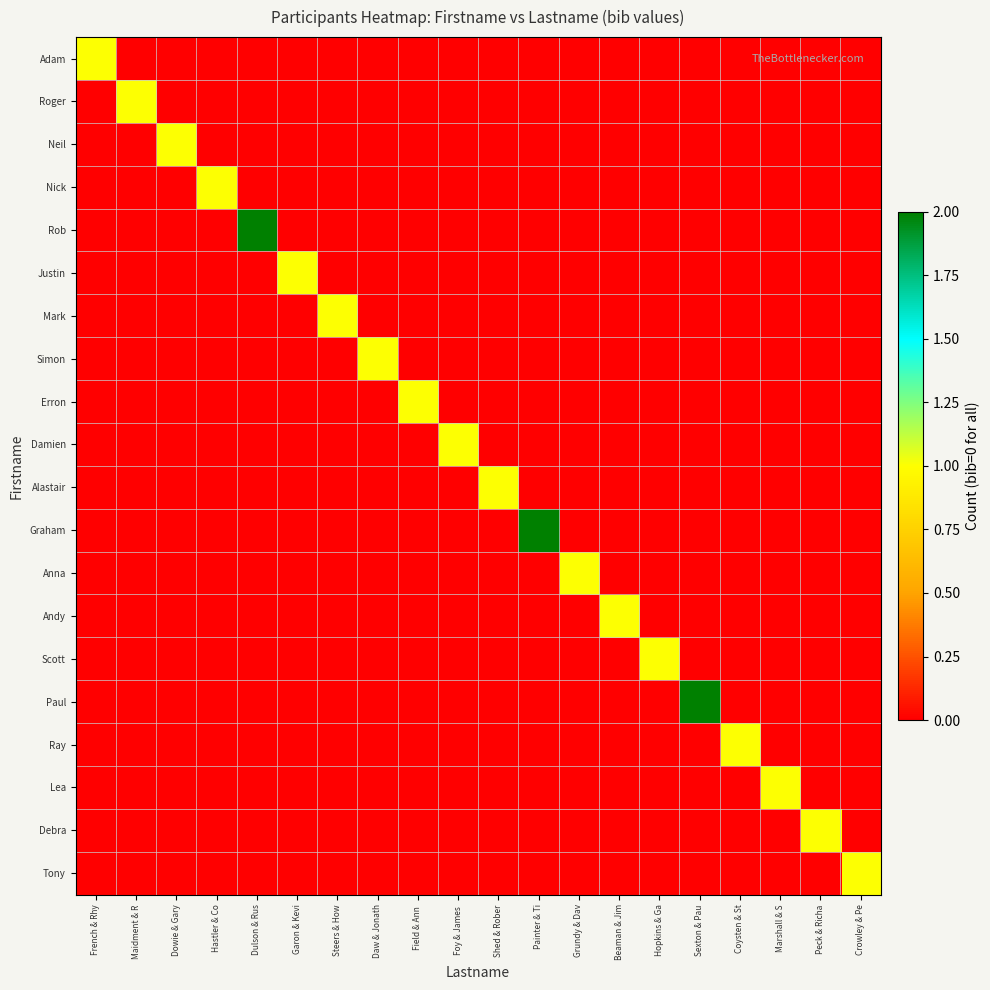

What is the total value across all series at Peck & Richa?

1